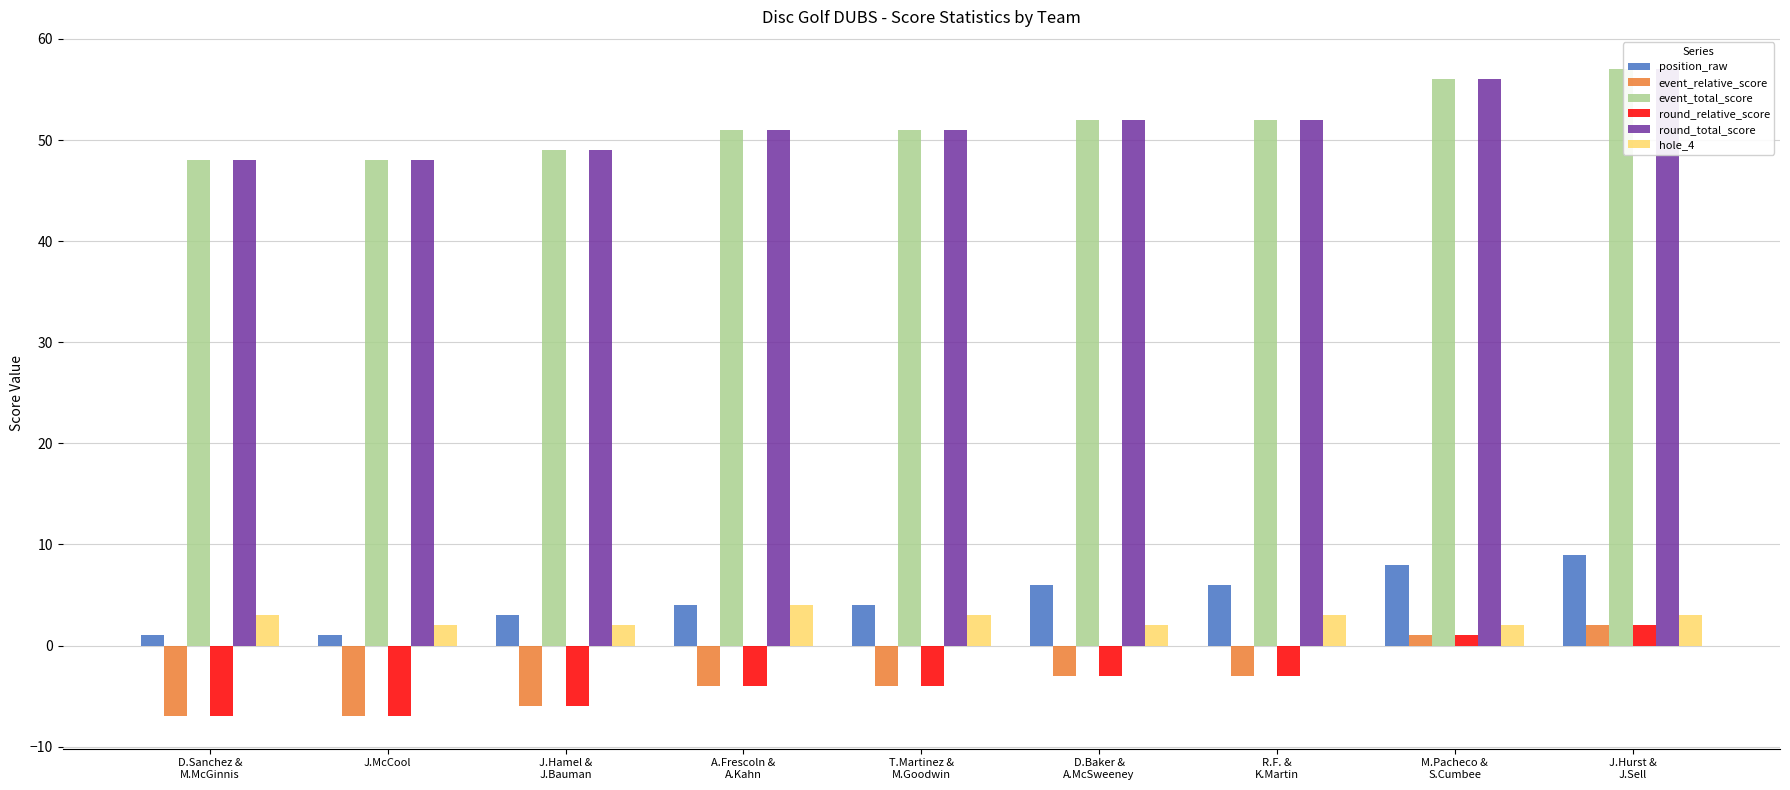

Is it true that hole_4 equals 3 at J.Hamel &
J.Bauman?

False